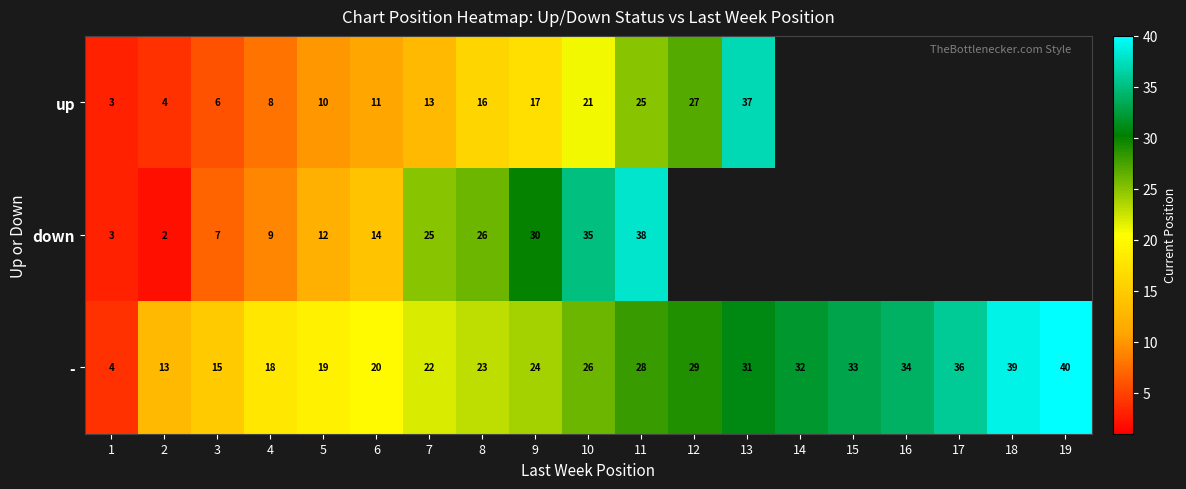

At which label is - closest to 22?

7